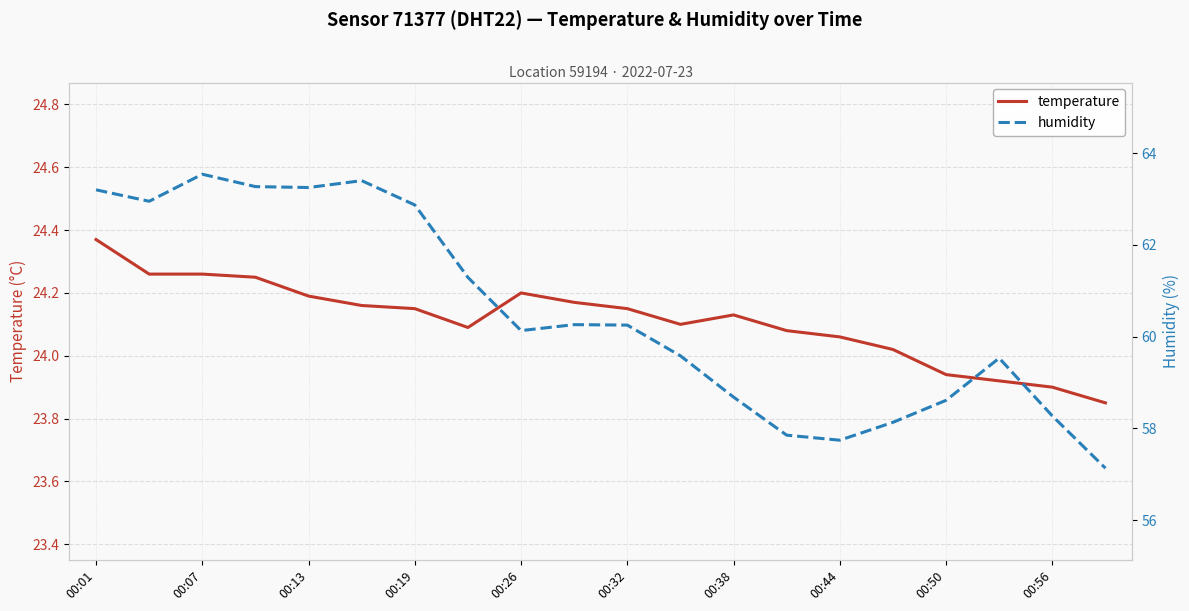

How many values in the humidity series are below 60?

9